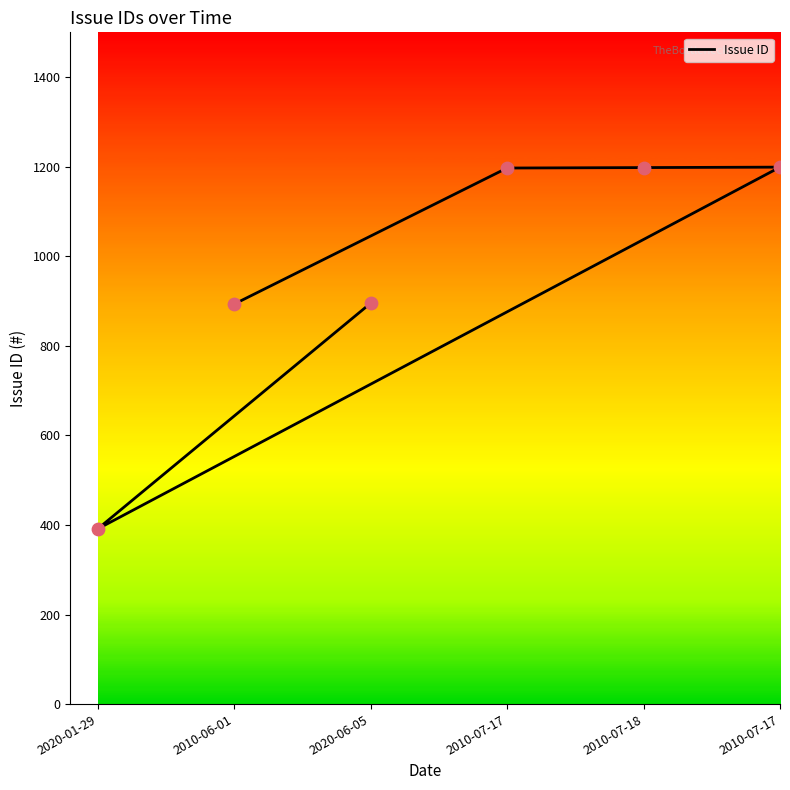

What is the ratio of the value at 2010-07-18 to the value at 2020-06-05?

1.3